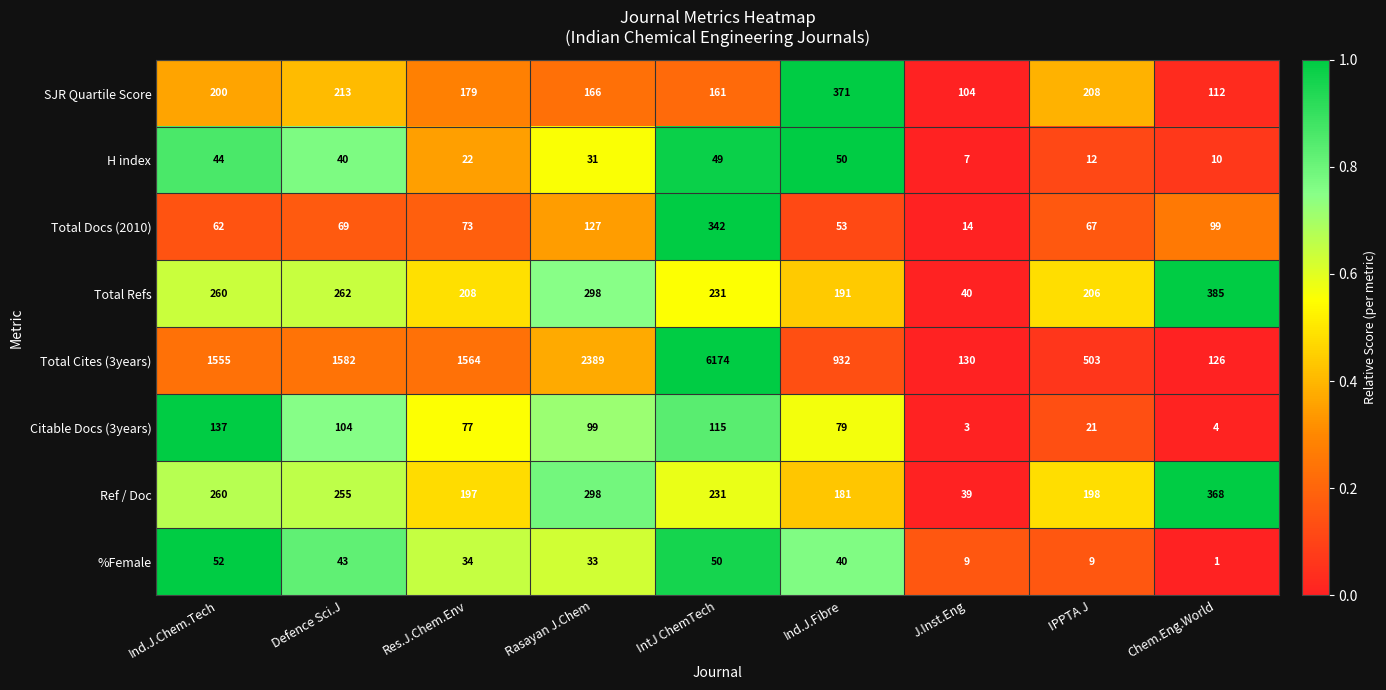

What is the difference between the highest and lowest values at Ind.J.Fibre?

892